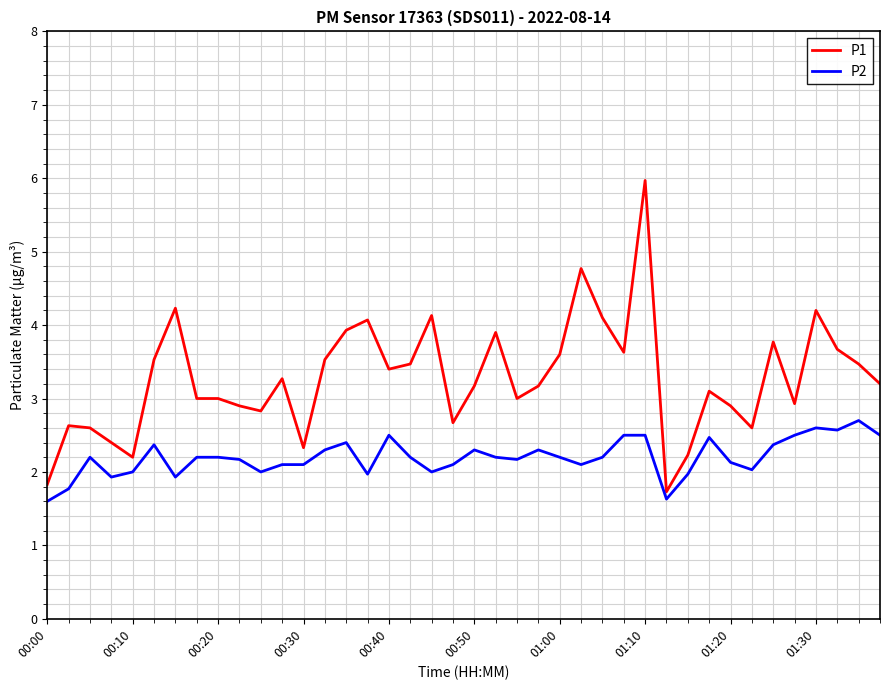

Rank the series by their average value, from highest to lowest.

P1, P2